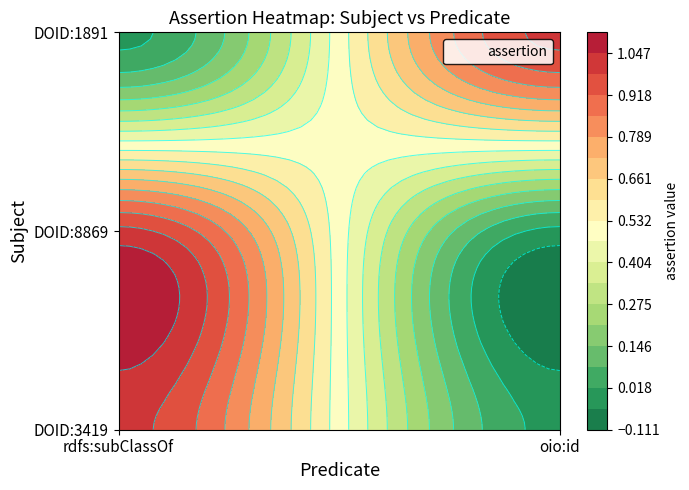

At which category does the chart reach its minimum across all series?

oio:id